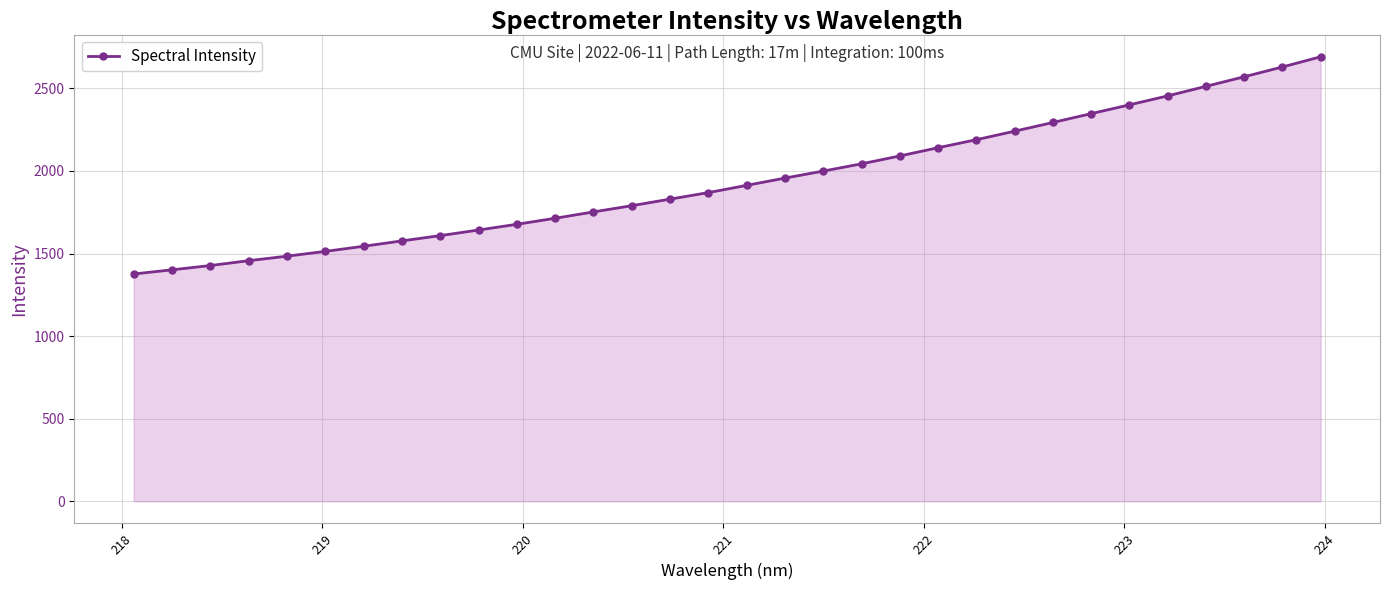

What is the smallest value displayed?

1376.1